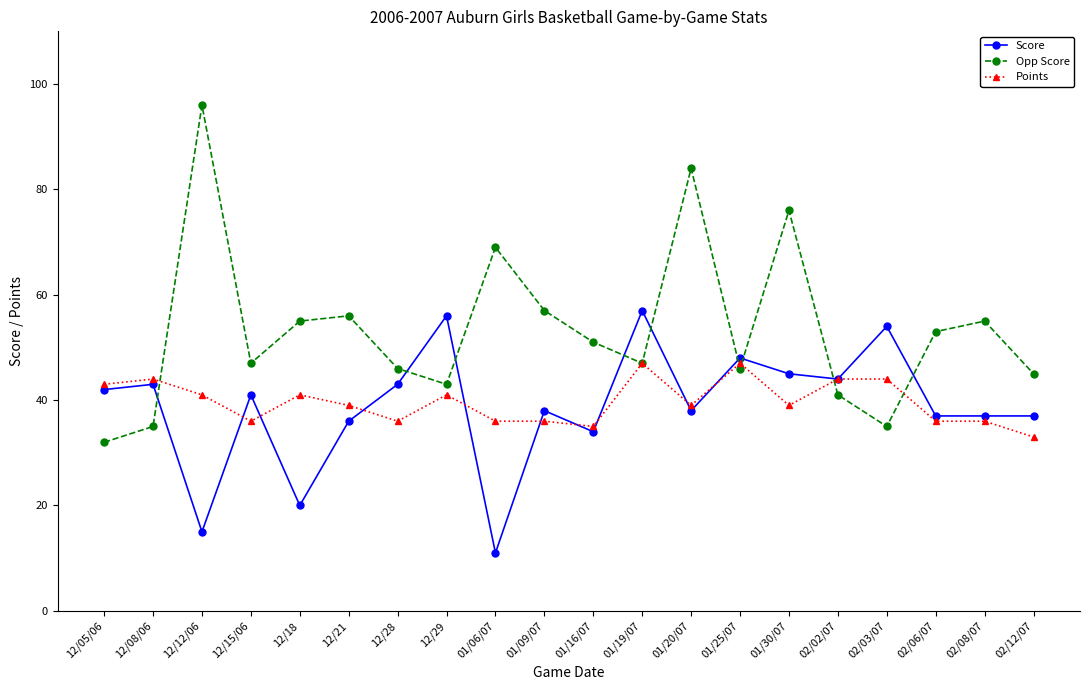

True or false: Score has more than 1 interior local peaks.

True